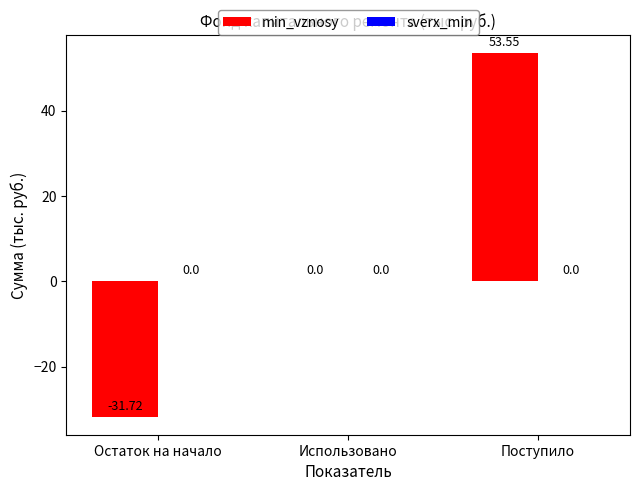

What is the sum of all values?

21.8